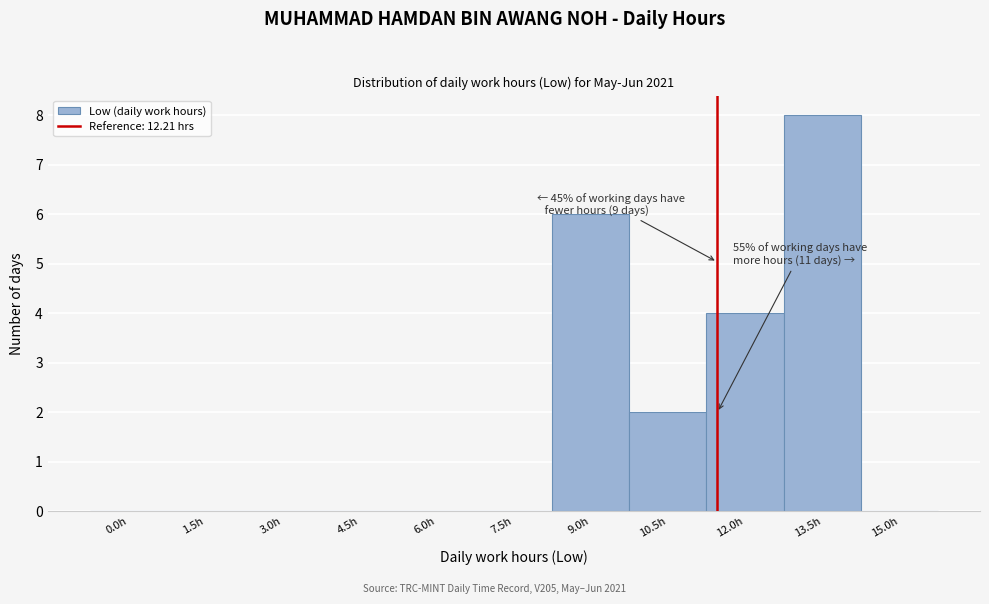

Reading right to left, list all the values displayed in this chart.

15.0h=0	13.5h=8	12.0h=4	10.5h=2	9.0h=6	7.5h=0	6.0h=0	4.5h=0	3.0h=0	1.5h=0	0.0h=0